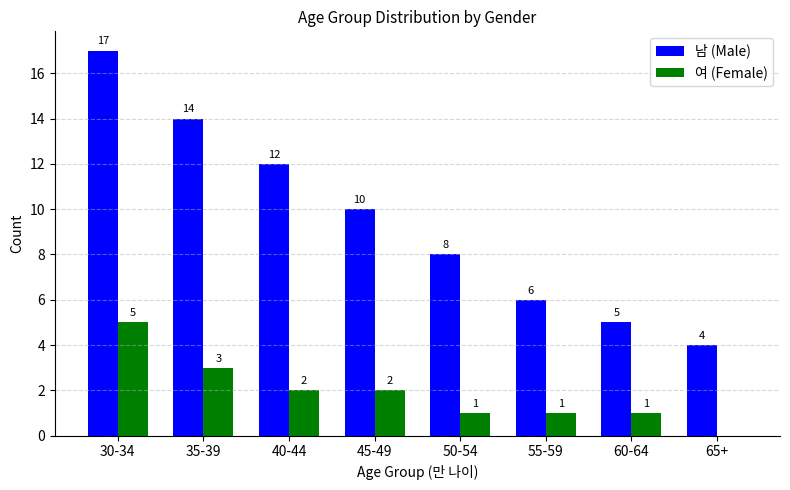

The 여 (Female) series shows 2 at 40-44. True or false?

True